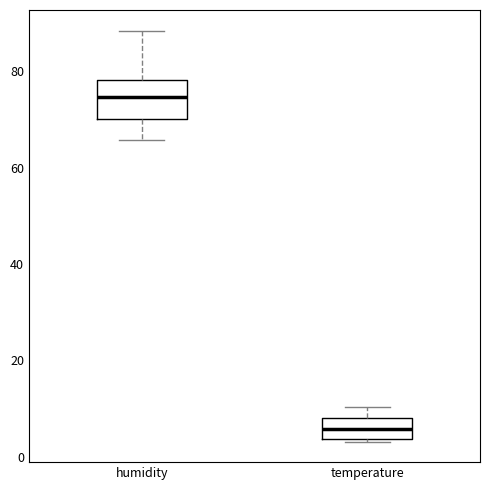

Reading left to right, read every box against the y-axis: the position of its median line, the range the box covers, and the ends of its whiskers. The values are not printed on the chart, so give them approximately, as read against the axis.

humidity: median 74, box 70 to 78, whiskers 66 to 88
temperature: median 6, box 4 to 8, whiskers 4 to 10